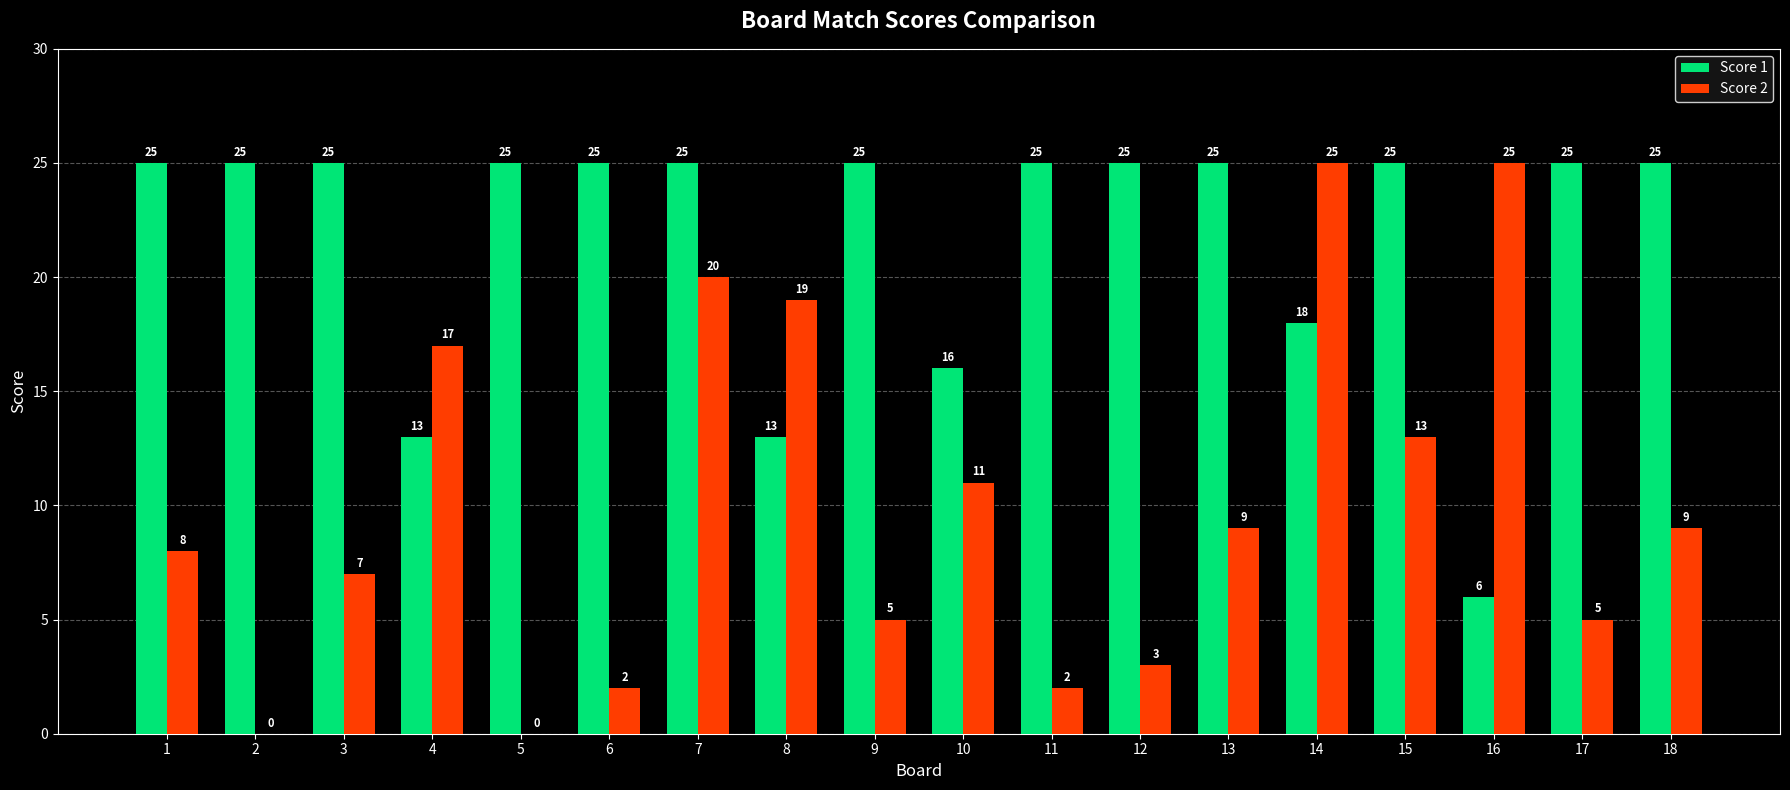

What is the maximum value shown in the chart?

25